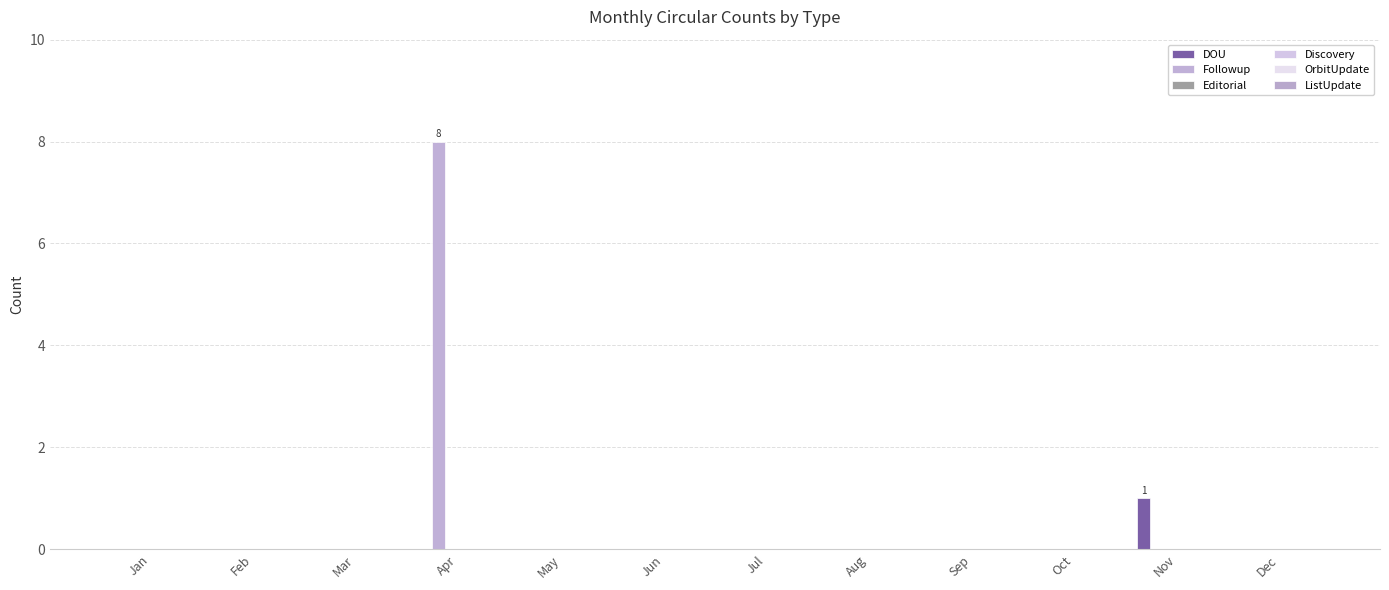

List the series in order of their peak value, highest first.

Followup, DOU, Editorial, Discovery, OrbitUpdate, ListUpdate